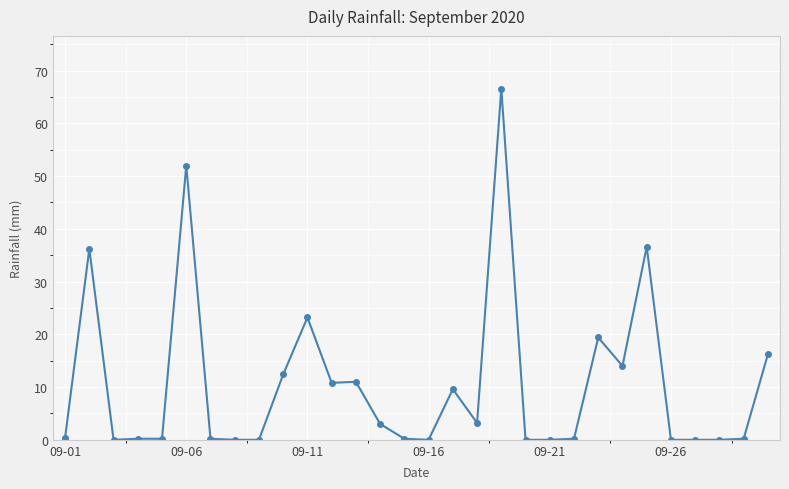

What is the value of the 18th point from the left?

3.2